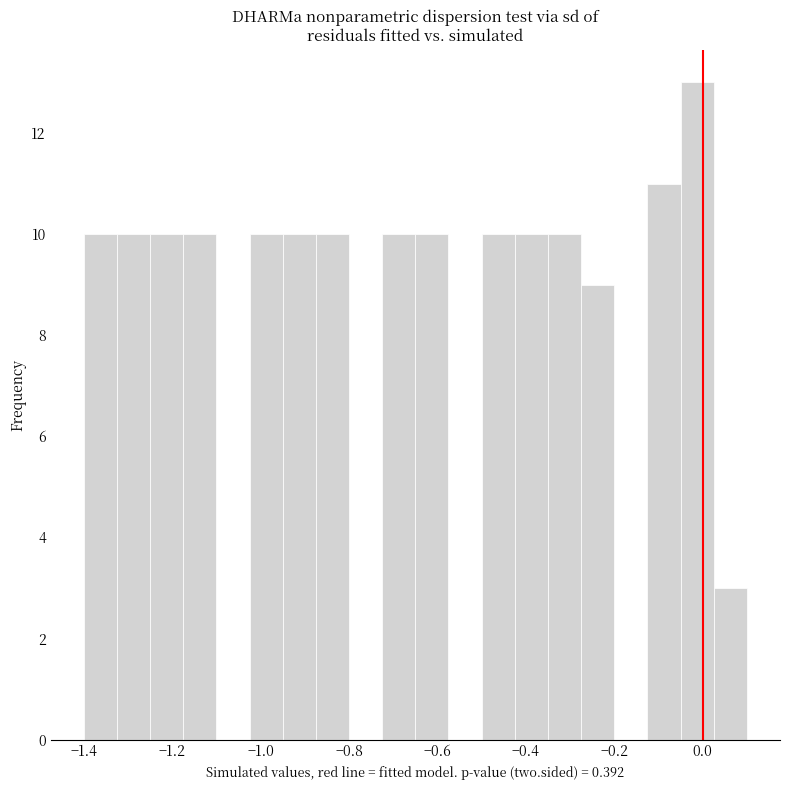

Around what value on the x-axis is the tallest bar? Give the approximate position of its centre, as read against the axis.

-0.02